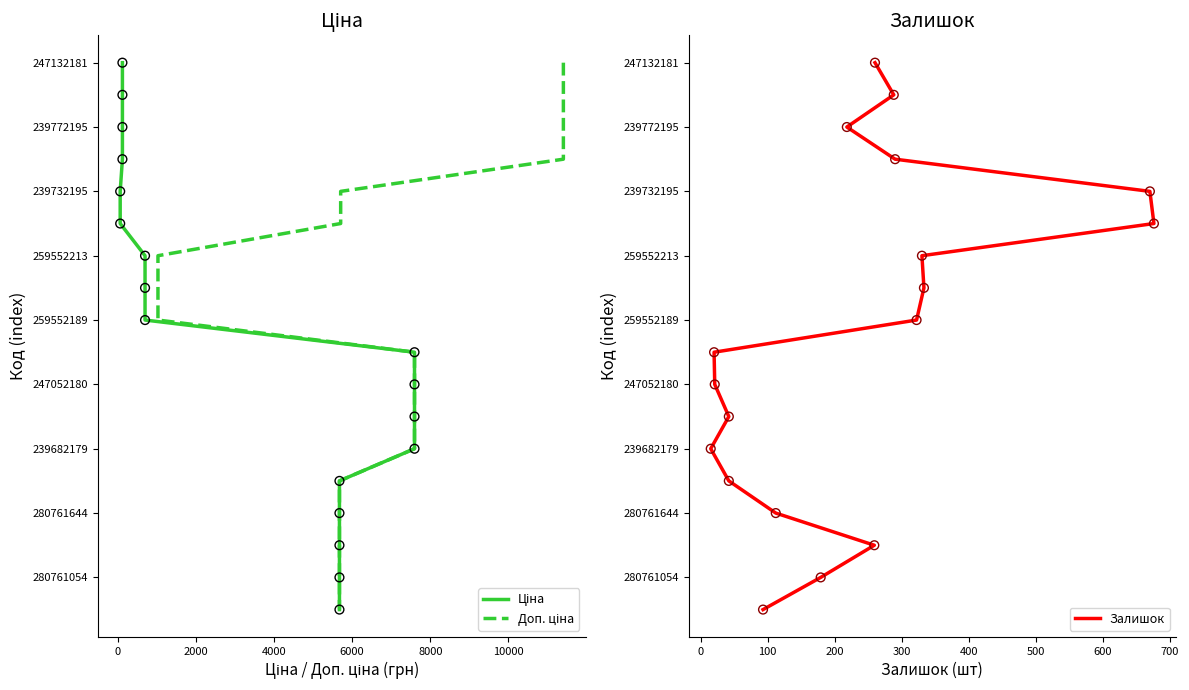

What are all the series names shown in the legend?

Ціна, Доп. ціна, Залишок